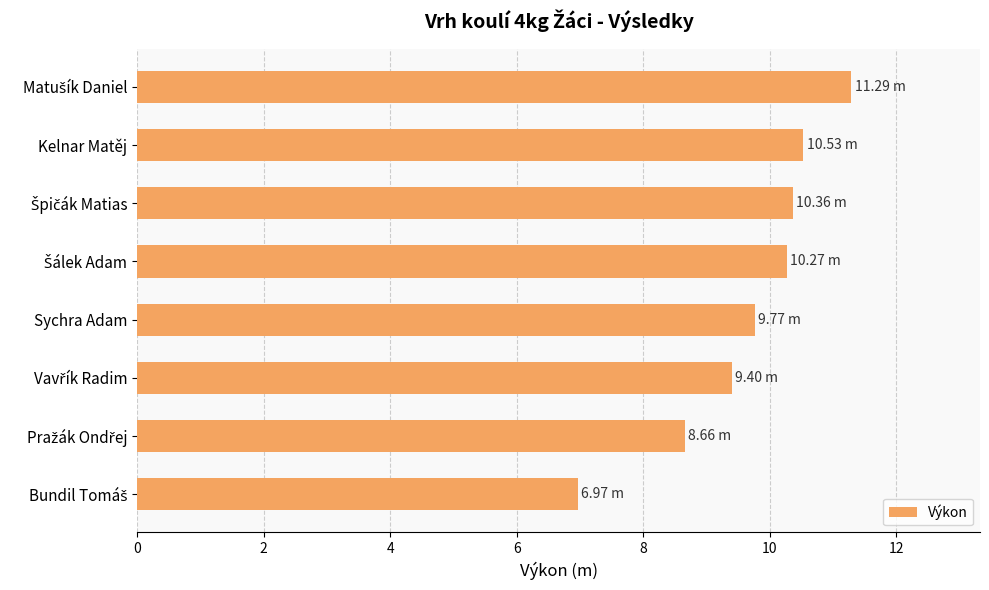

What is the average value?

9.7